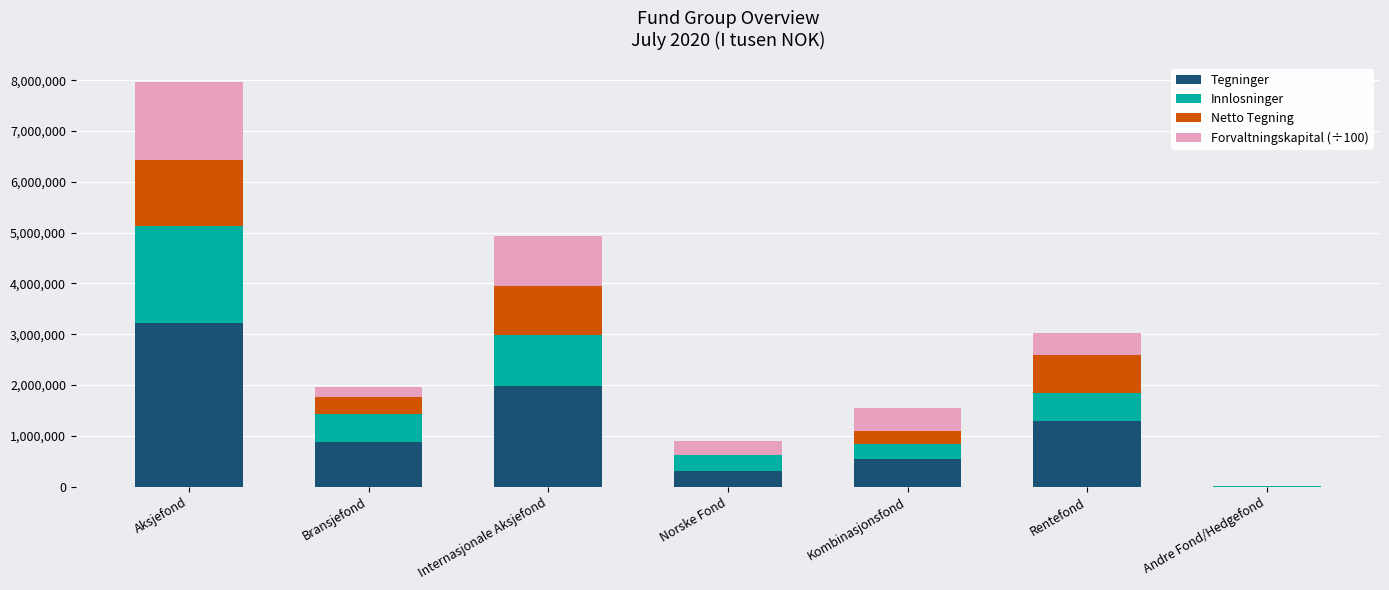

What are all the series names shown in the legend?

Tegninger, Innlosninger, Netto Tegning, Forvaltningskapital (÷100)